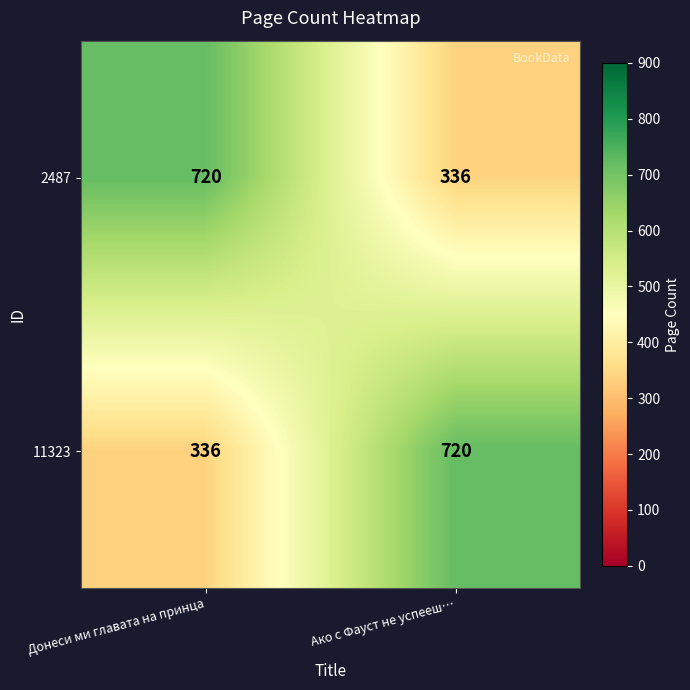

Rank the series at Донеси ми главата на принца from lowest to highest value.

11323, 2487